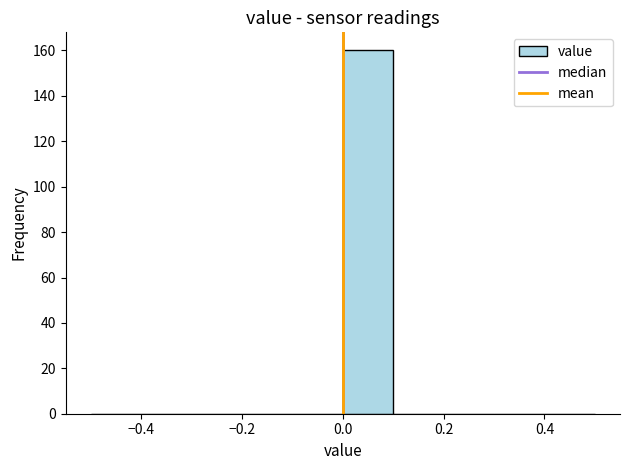

Reading left to right, list every bar in this chart as the range it spans on the x-axis followed by its height. The values are not printed on the chart, so give them approximately, as read against the axis.

-0.5 to -0.4: 0
-0.4 to -0.3: 0
-0.3 to -0.2: 0
-0.2 to -0.1: 0
-0.1 to 0.0: 0
0.0 to 0.1: 160
0.1 to 0.2: 0
0.2 to 0.3: 0
0.3 to 0.4: 0
0.4 to 0.5: 0